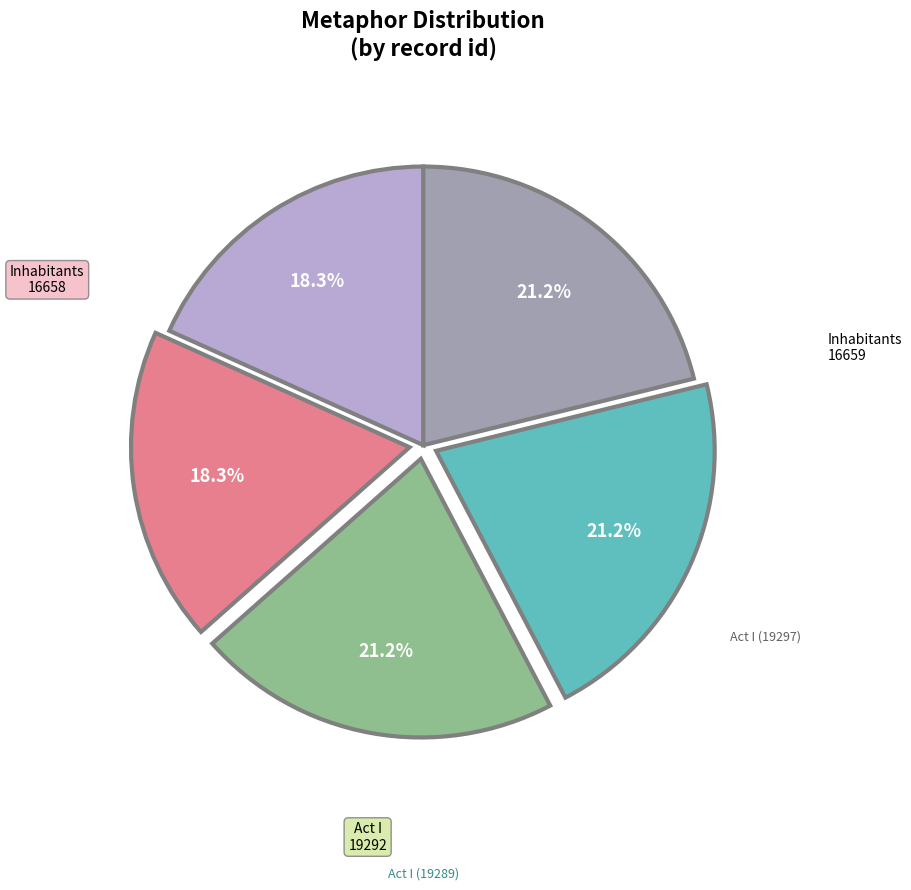

Does any single category account for the majority?

No